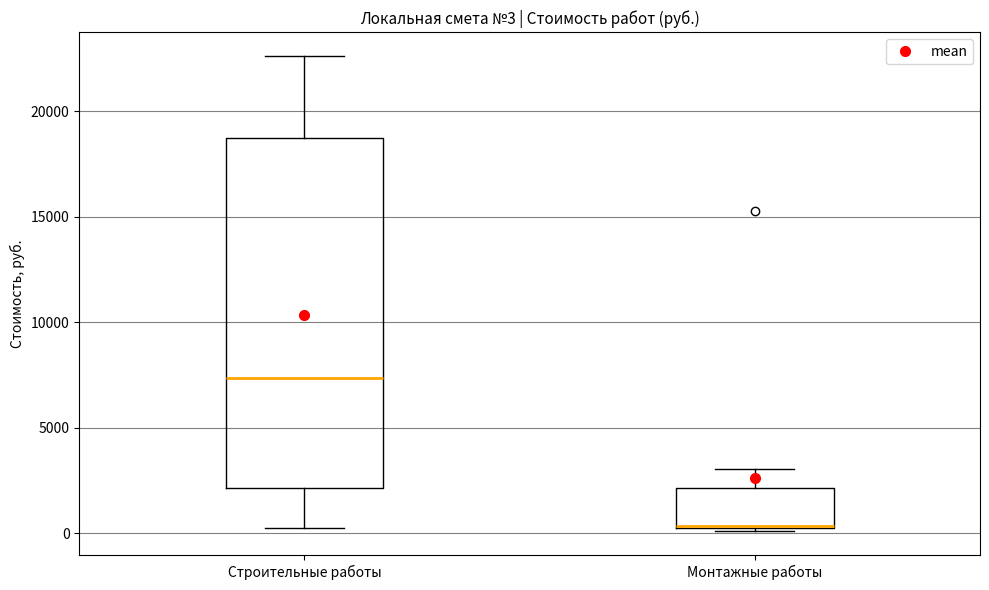

Comparing the boxes themselves (not the whiskers), which one is the tallest?

Строительные работы